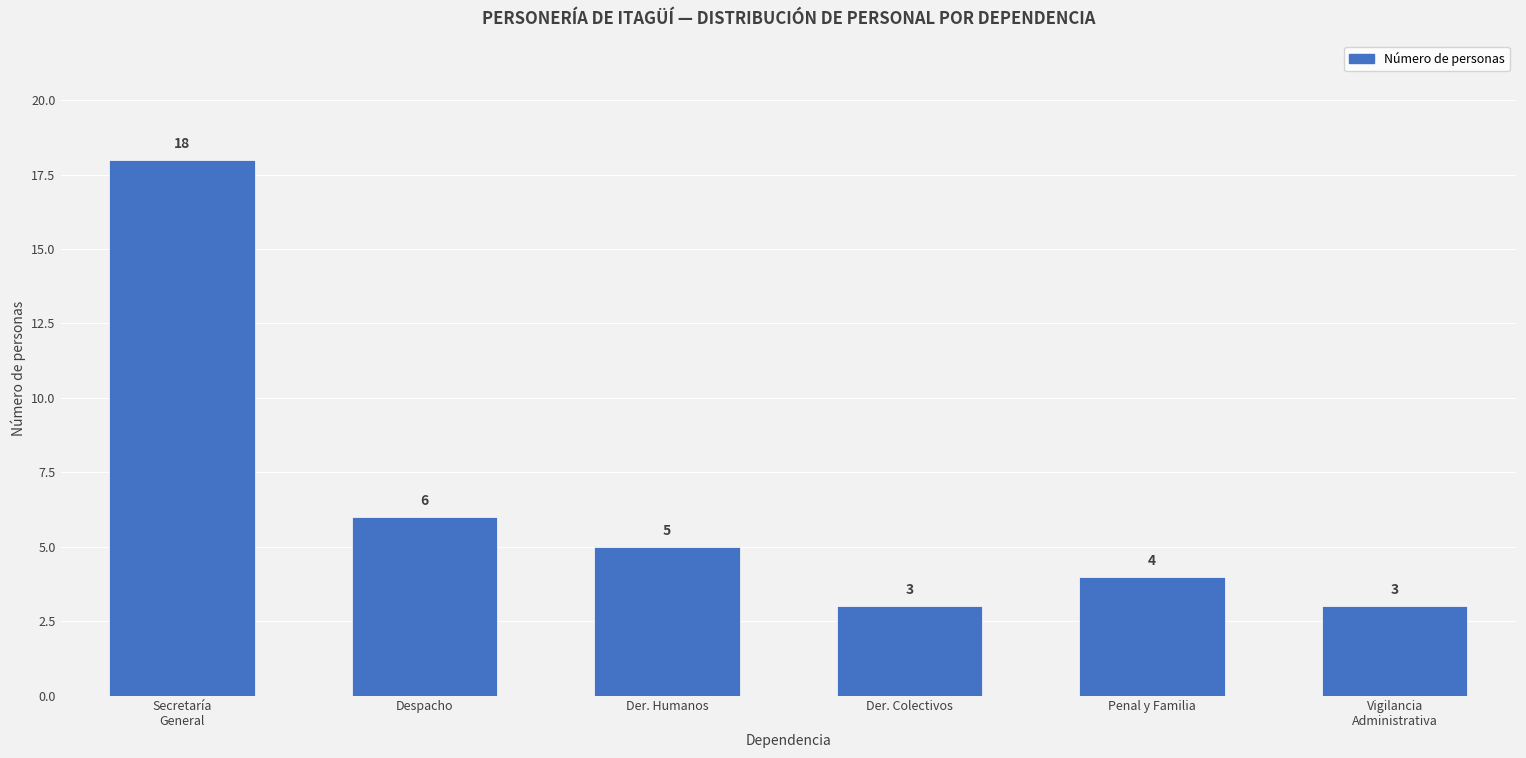

Reading left to right, what are all the values shown in this chart?

18	6	5	3	4	3